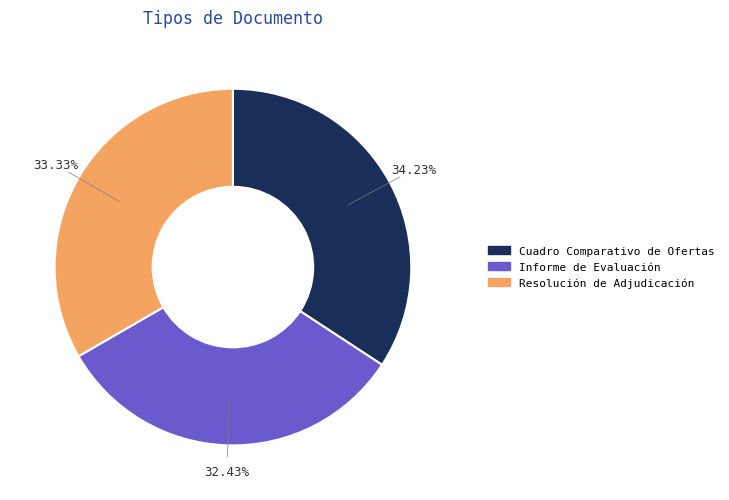

Which has a higher value, Cuadro Comparativo de Ofertas or Informe de Evaluación?

Cuadro Comparativo de Ofertas